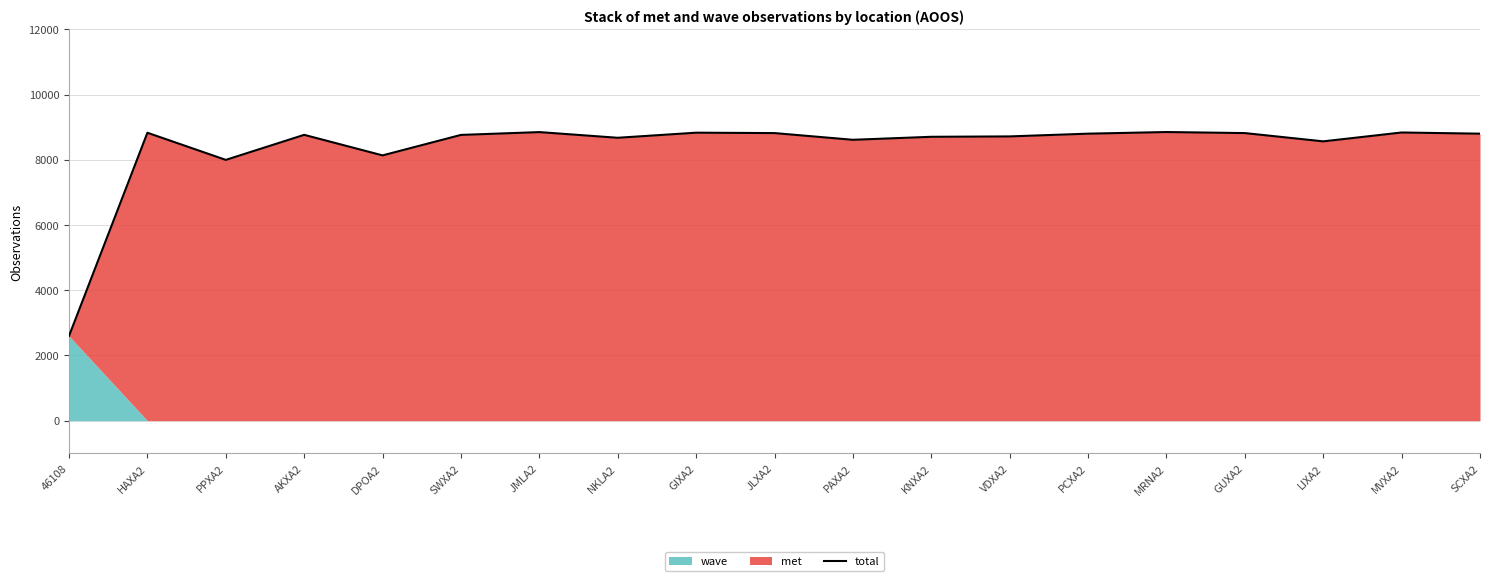

What is the average value?

8366